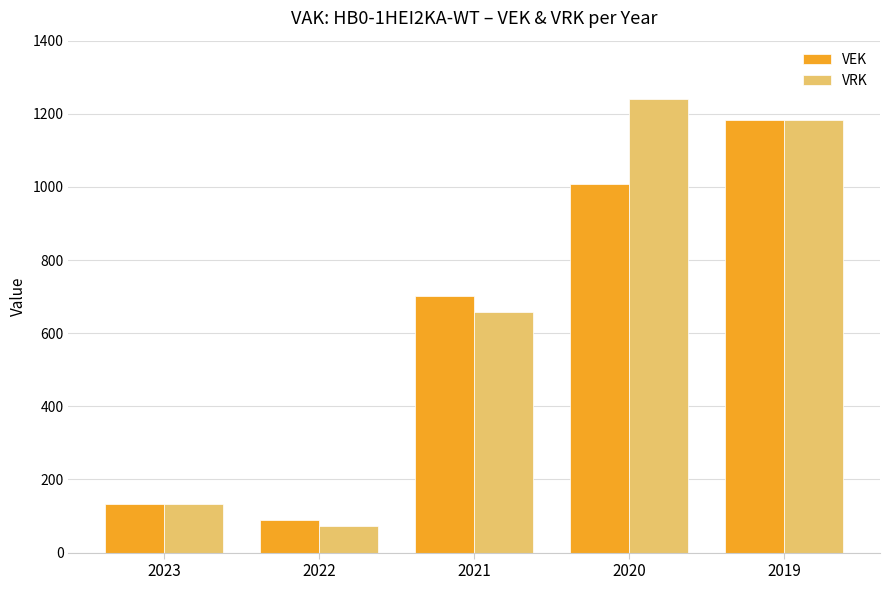

Reading right to left, what are all the values shown in this chart?

VEK: 2019=1182	2020=1008	2021=703	2022=89	2023=132
VRK: 2019=1182	2020=1240	2021=658	2022=74	2023=132